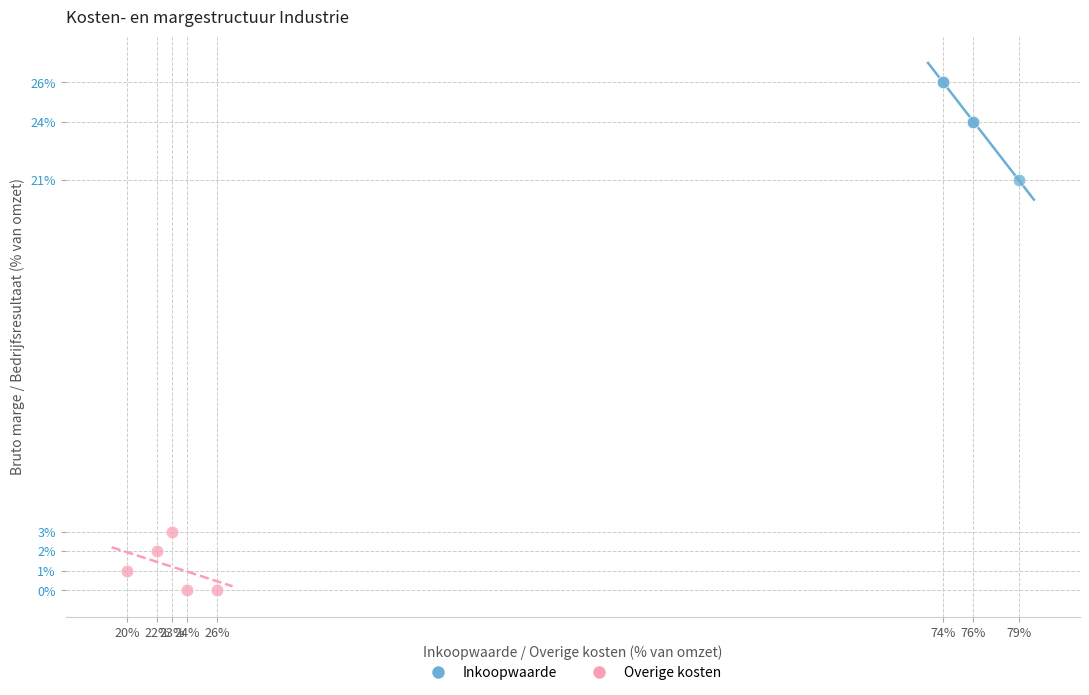

Which series reaches the maximum Y coordinate?

Inkoopwaarde